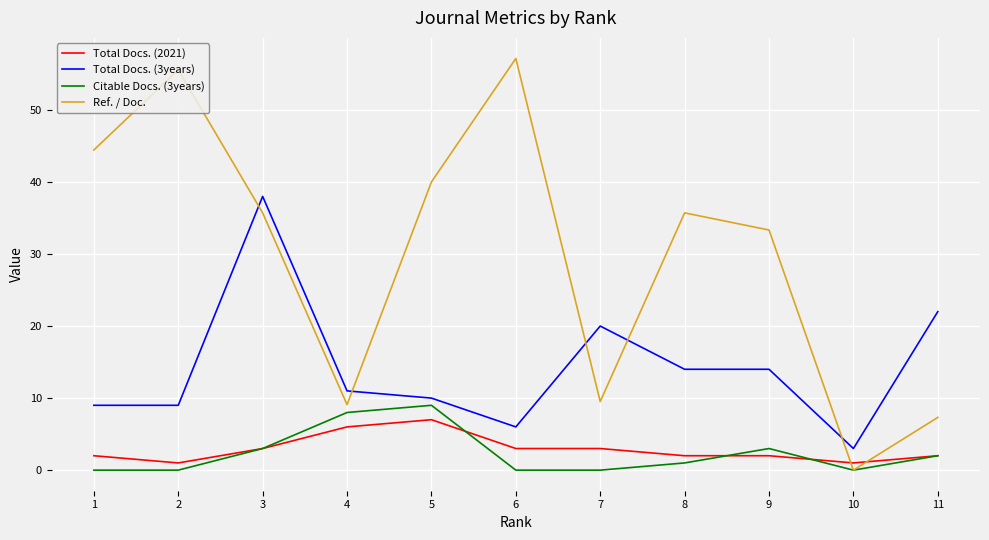

What is the sum of all Citable Docs. (3years) values?

26.0